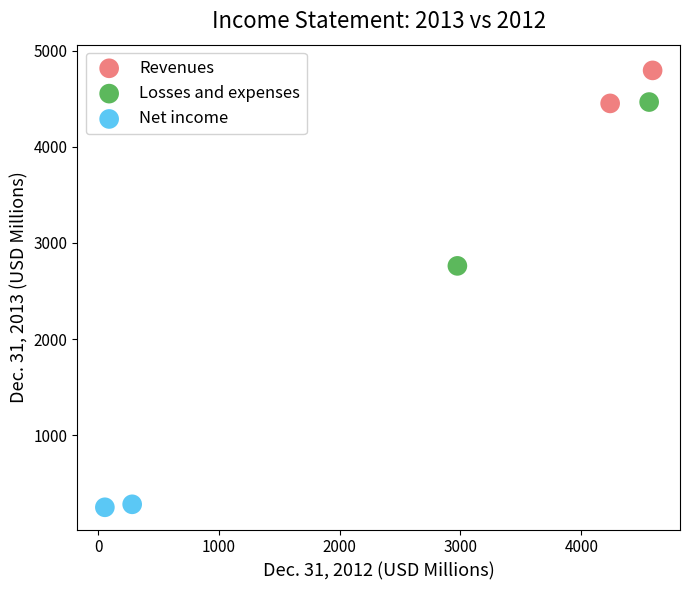

What are all the series names shown in the legend?

Revenues, Losses and expenses, Net income